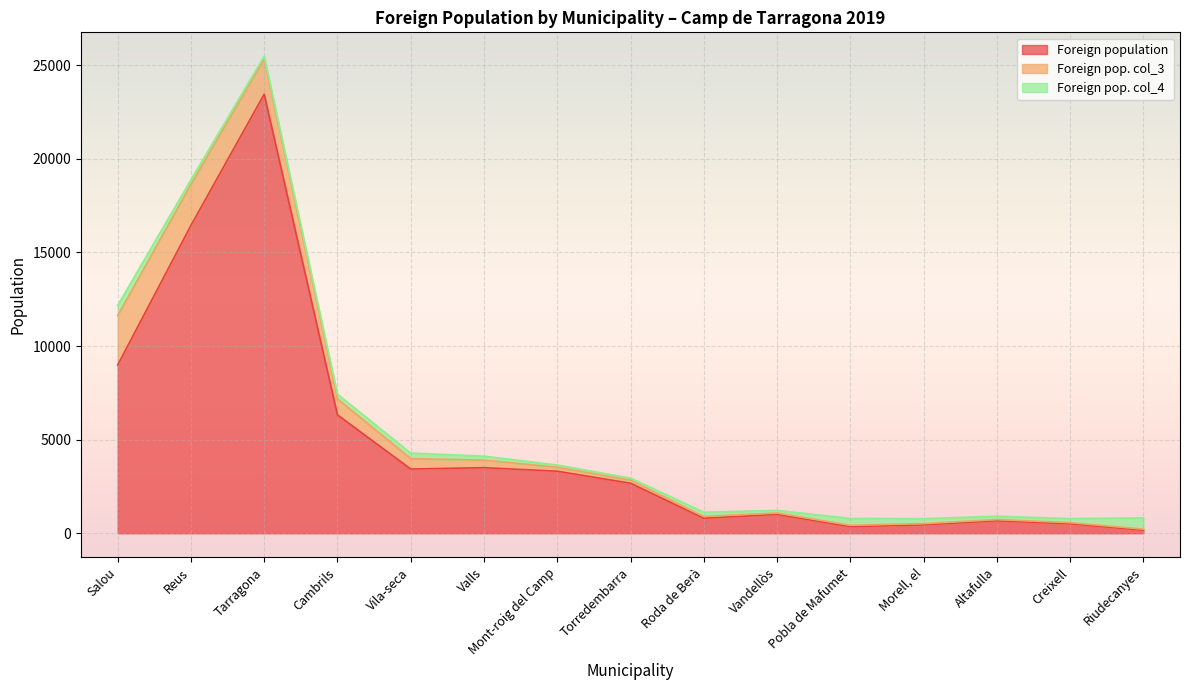

What is the total value across all series at Mont-roig del Camp?

3645